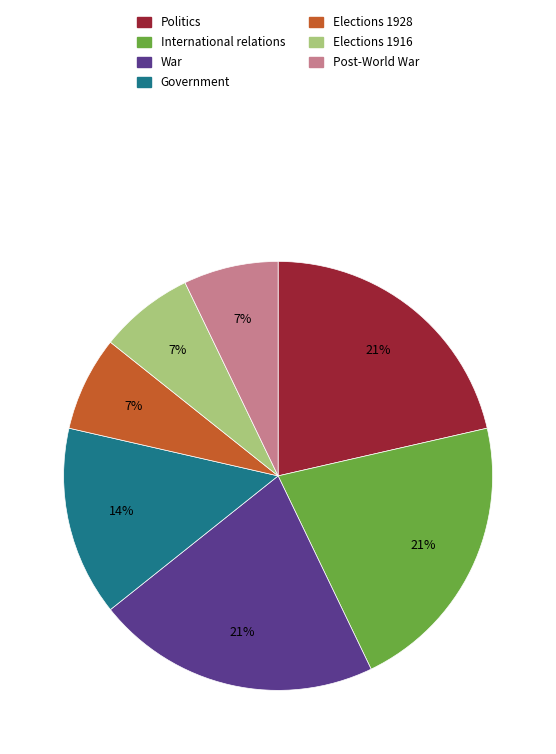

Is there a majority slice in this chart?

No